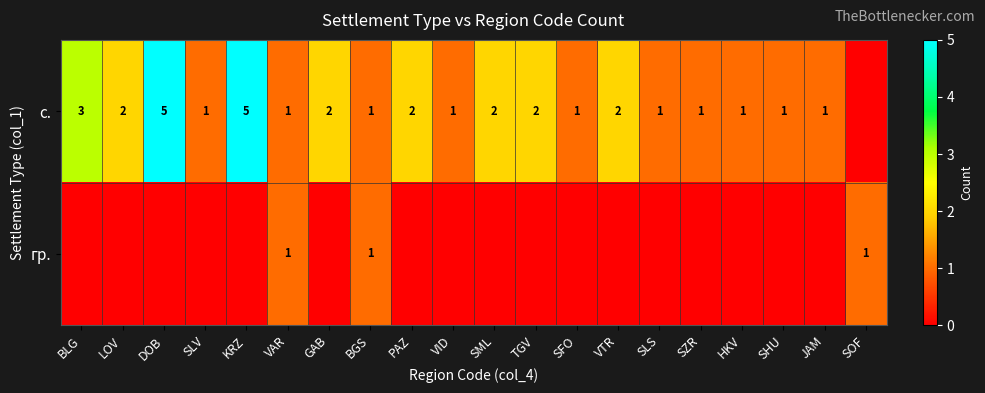

Is it true that с. equals 1 at SHU?

True